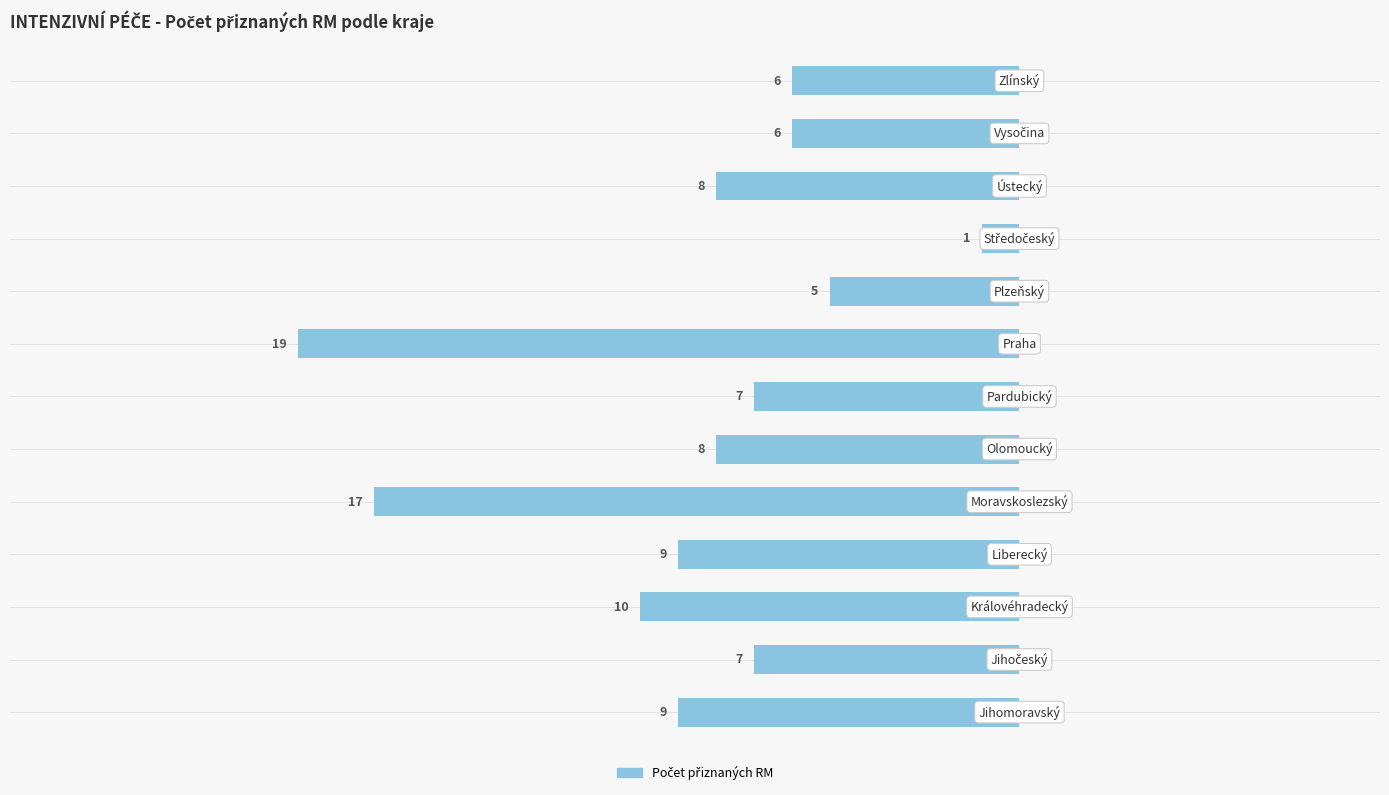

True or false: the data shows 19 at Praha.

True